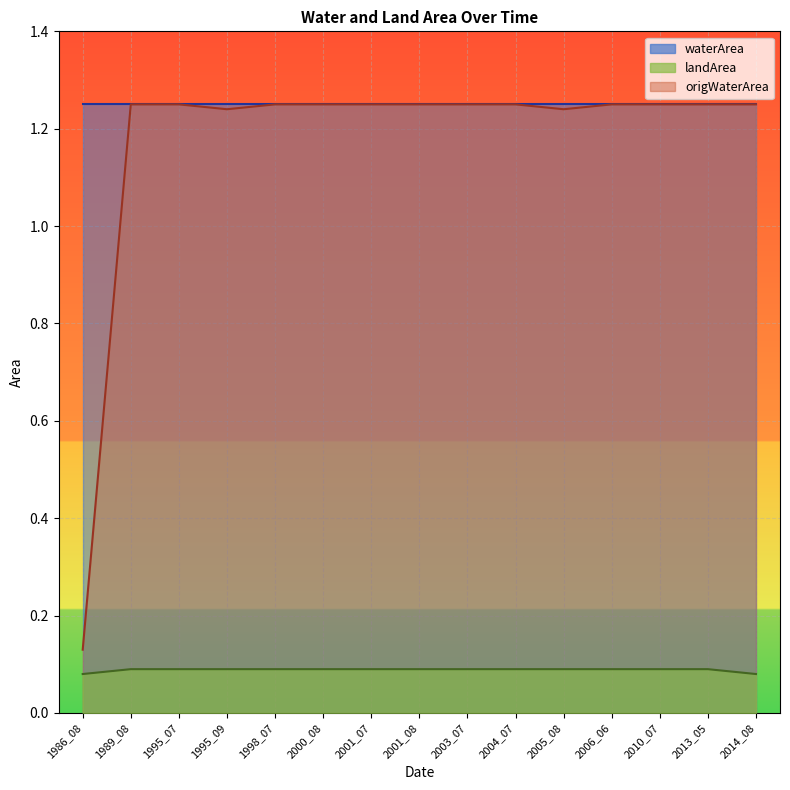

Which label corresponds to the largest value in the chart?

1989_08